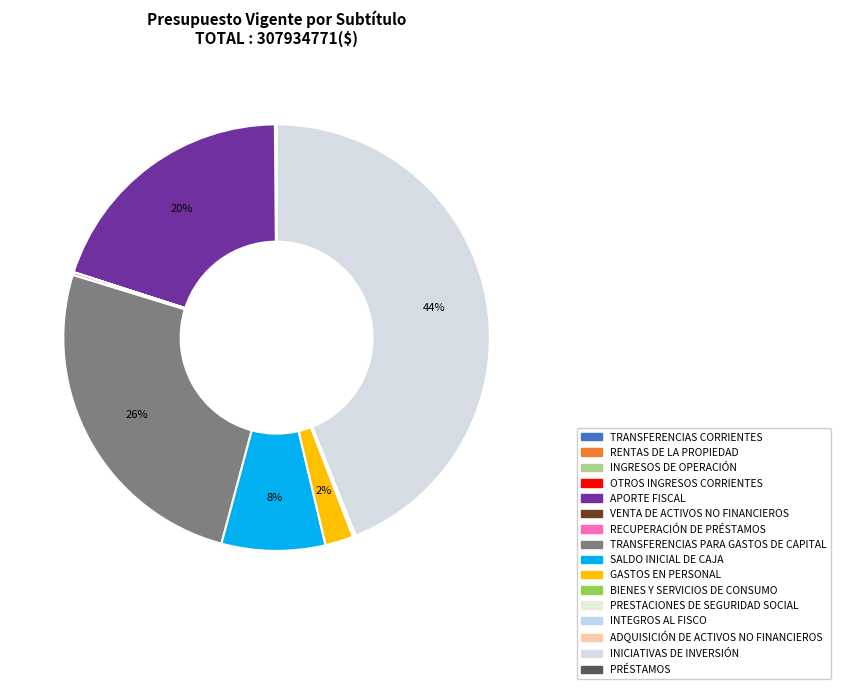

To the nearest percent, what is the average slice percentage?

6%